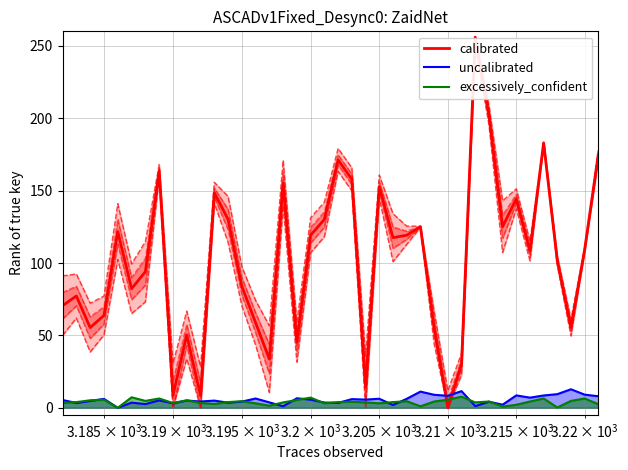

How many categories are shown in the chart?

40